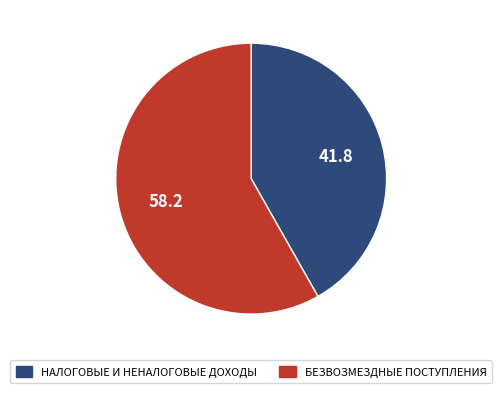

True or false: БЕЗВОЗМЕЗДНЫЕ ПОСТУПЛЕНИЯ accounts for 58% of the total.

True